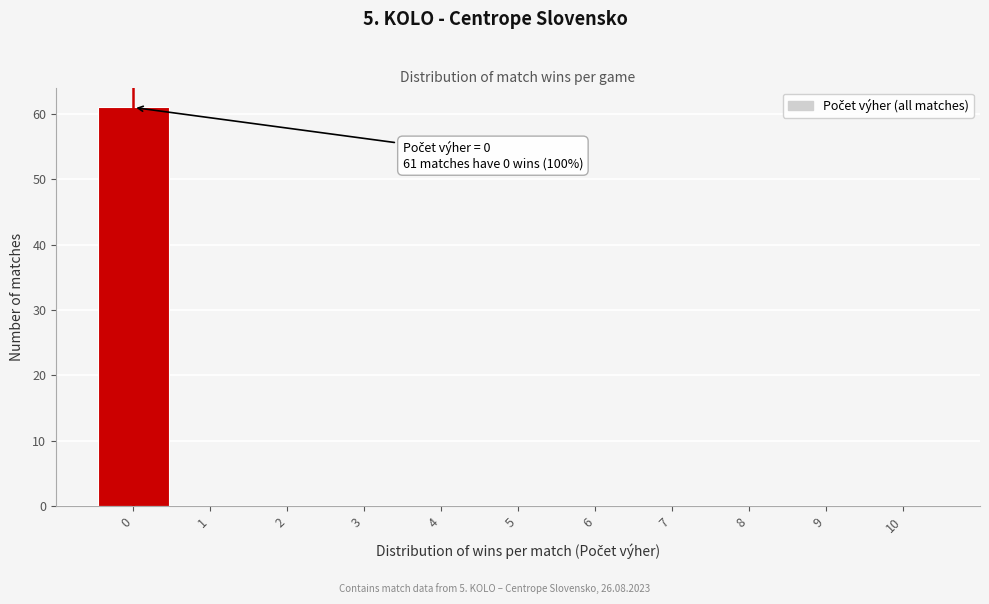

Which range on the x-axis has the tallest bar?

-0.5 to 0.5